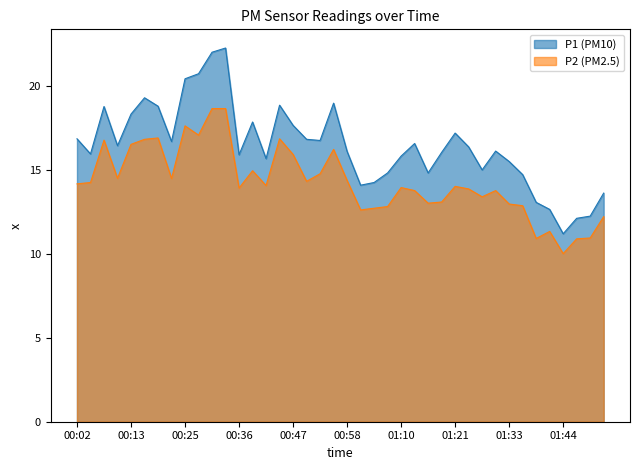

How many lines are shown in the chart?

2